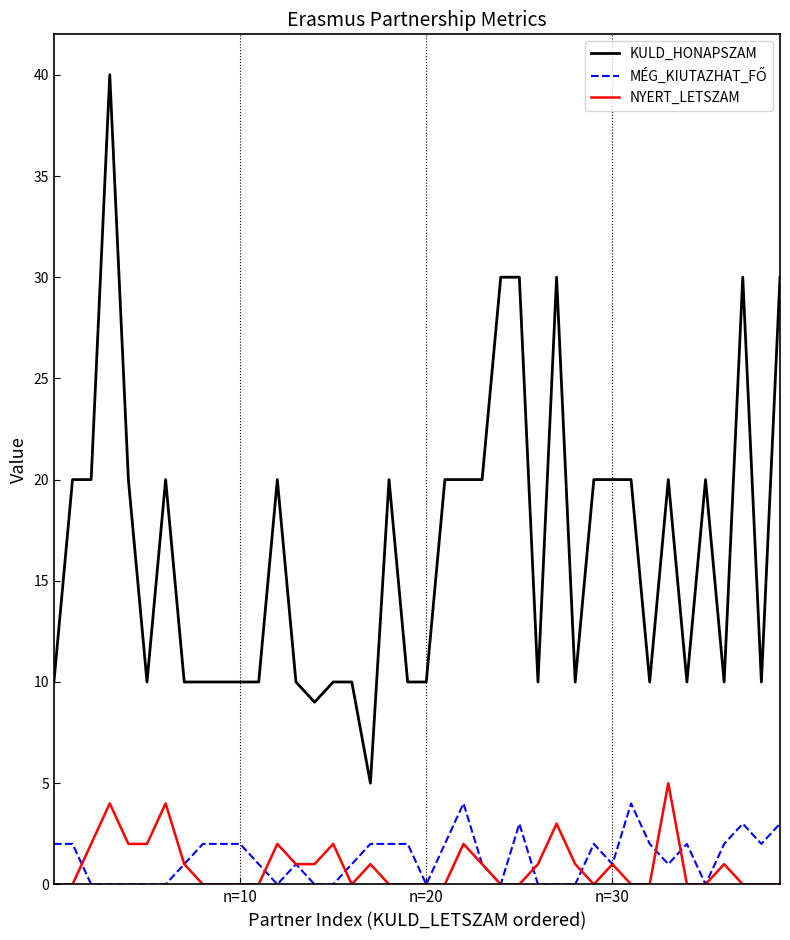

What is the average value of the KULD_HONAPSZAM series?

17